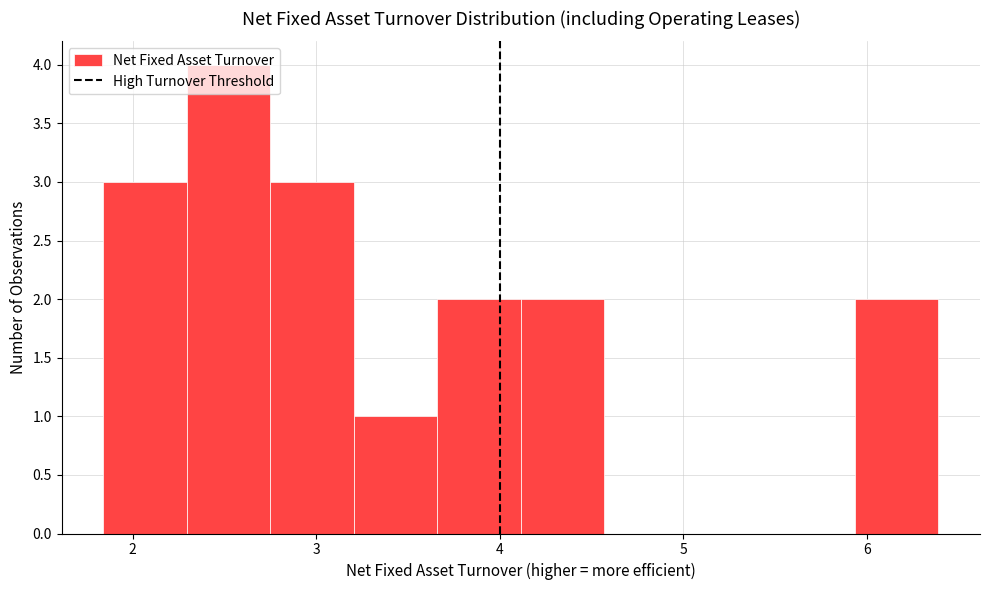

Reading left to right, list every bar in this chart as the range it spans on the x-axis followed by its height. Neither the bar edges nor the heights are printed on the chart, so give them approximately, as read against the axes.

1.8 to 2.3: 3
2.3 to 2.8: 4
2.8 to 3.2: 3
3.2 to 3.7: 1
3.7 to 4.1: 2
4.1 to 4.6: 2
4.6 to 5.0: 0
5.0 to 5.5: 0
5.5 to 5.9: 0
5.9 to 6.4: 2